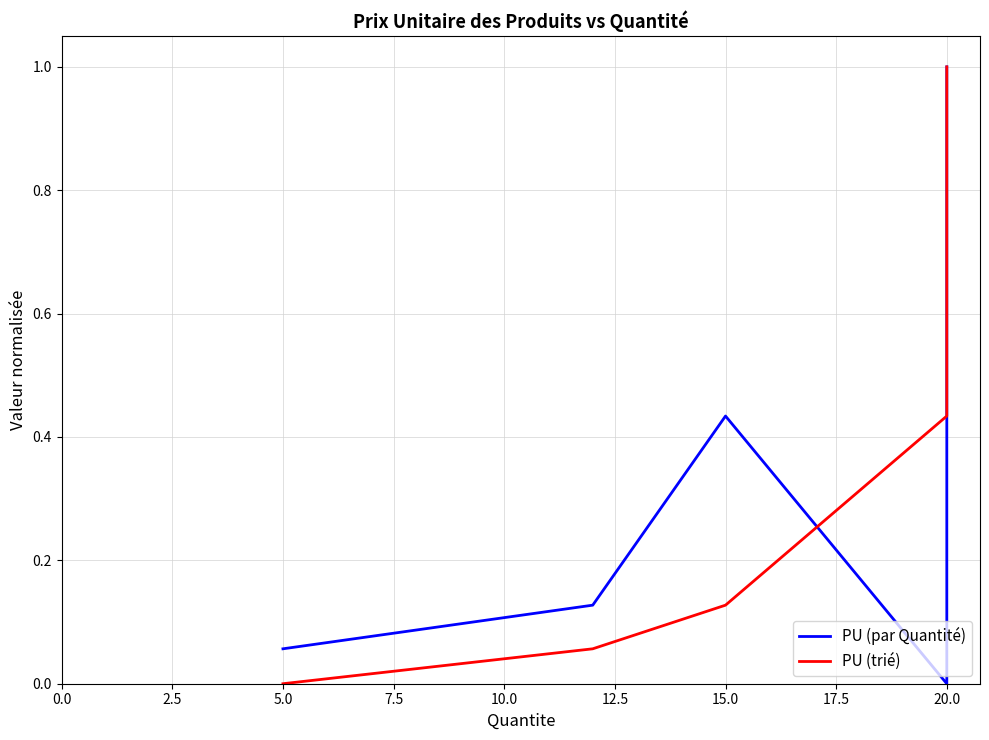

True or false: PU (par Quantité) has more than 0 points higher than both neighbors.

True